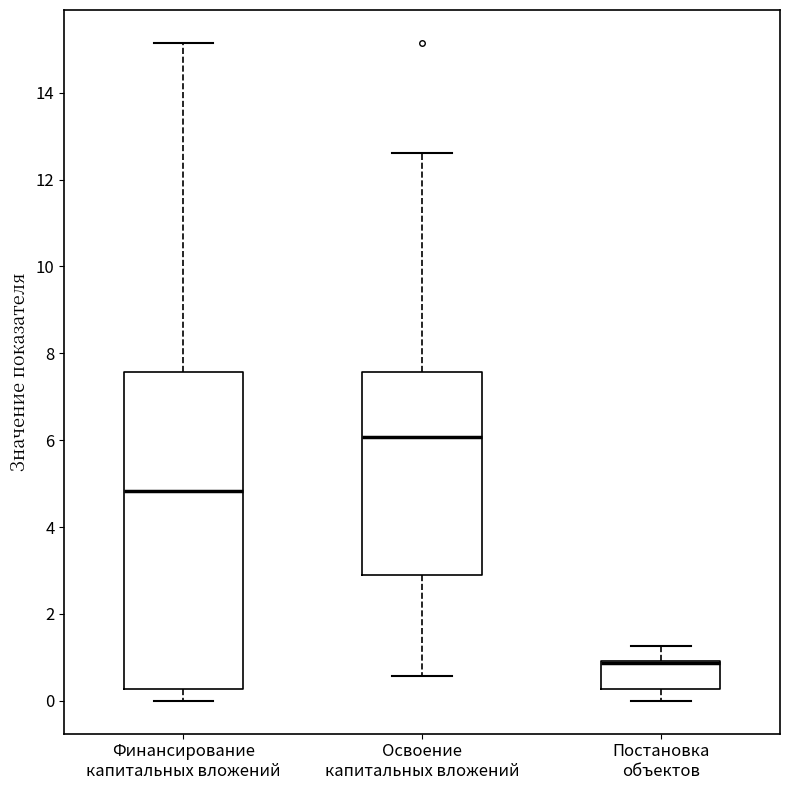

Reading left to right, read every box against the y-axis: the position of its median line, the range the box covers, and the ends of its whiskers. The values are not printed on the chart, so give them approximately, as read against the axis.

Финансирование капитальных вложений: median 4.8, box 0.2 to 7.6, whiskers 0.0 to 15.2
Освоение капитальных вложений: median 6.0, box 2.8 to 7.6, whiskers 0.6 to 12.6
Постановка объектов: median 0.8 (drawn on the box's upper edge), box 0.2 to 1.0, whiskers 0.0 to 1.2